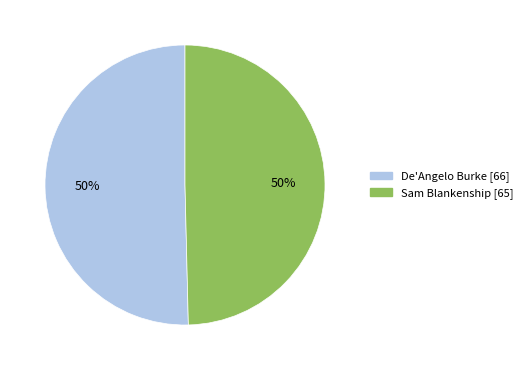

Approximately how many times larger is the value at De'Angelo Burke compared to Sam Blankenship?

1.0